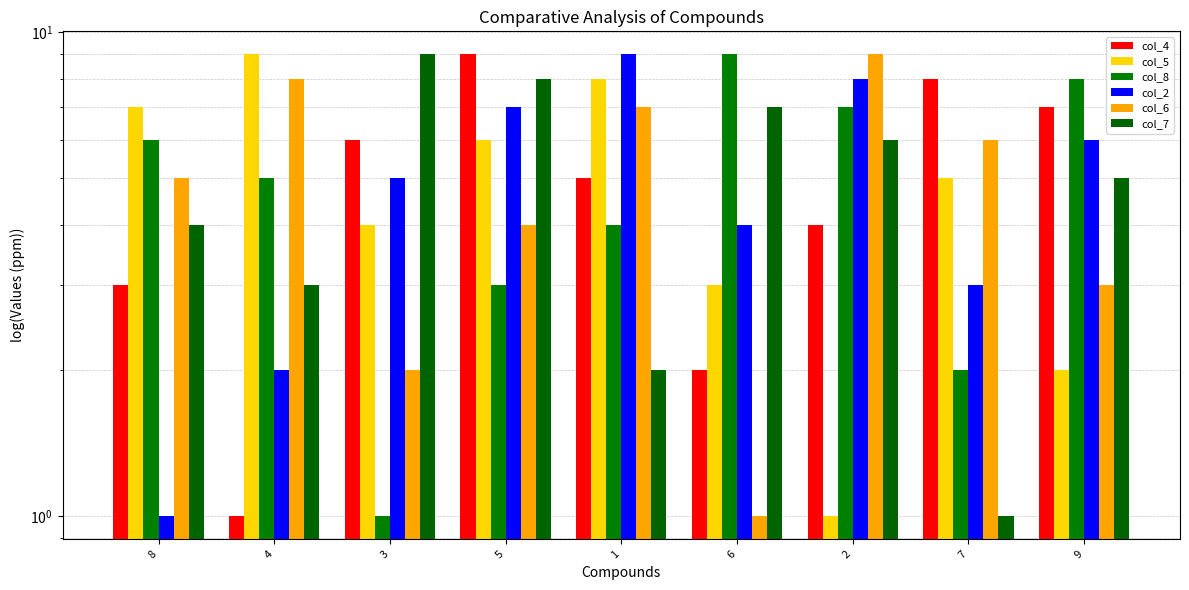

What is the minimum value for col_8?

1